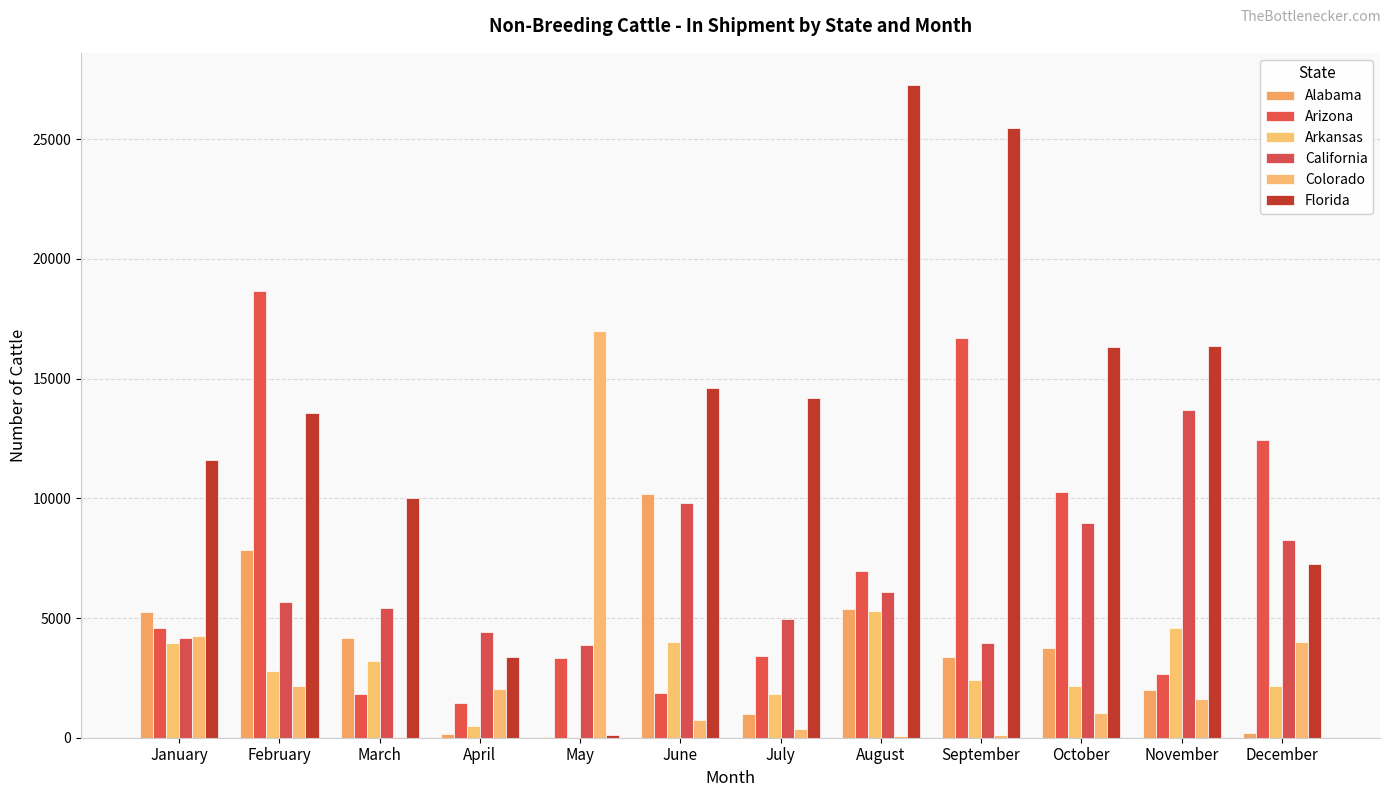

Which has a higher value, September or August?

August